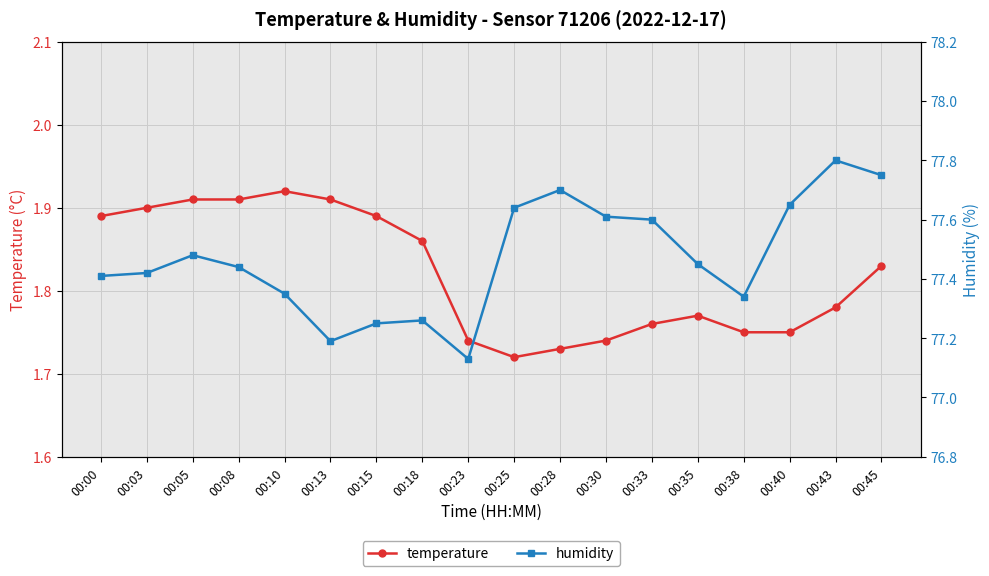

How many interior local valleys does the temperature series have?

1